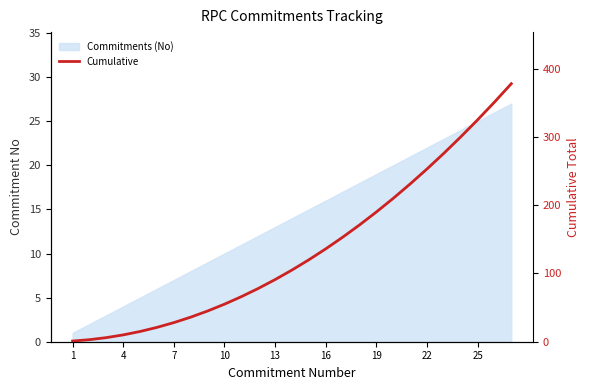

How many lines are shown in the chart?

1